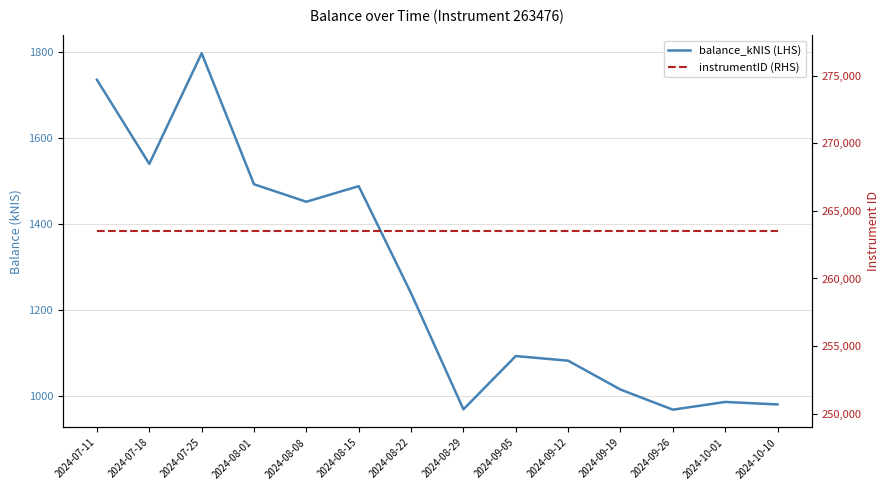

At which label does balance_kNIS (LHS) reach its minimum?

2024-09-26